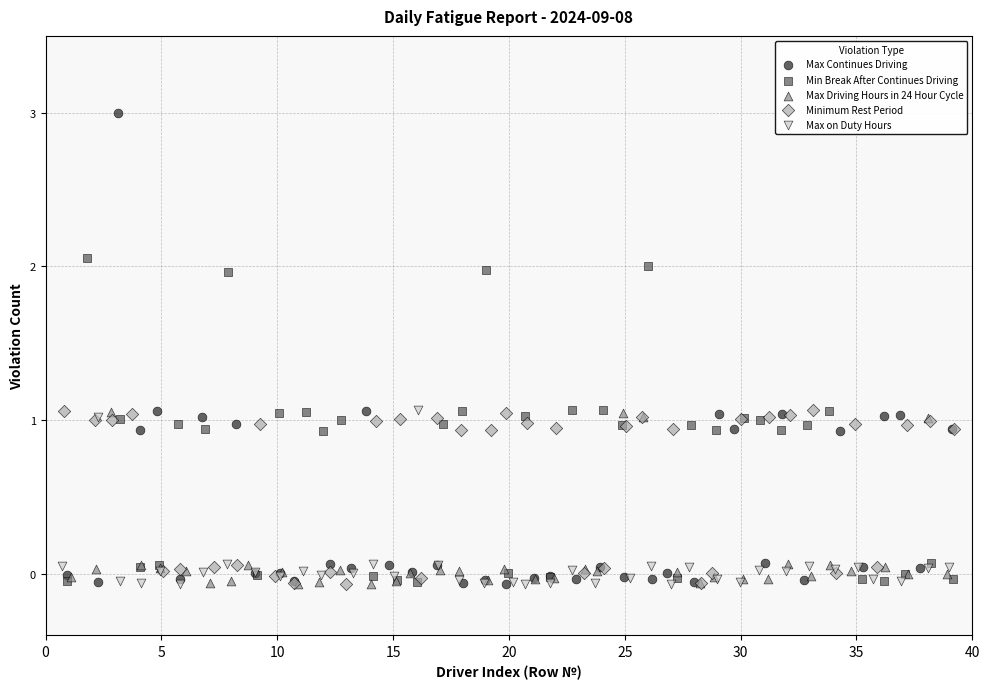

Which series has the widest spread of Y values?

Max Continues Driving